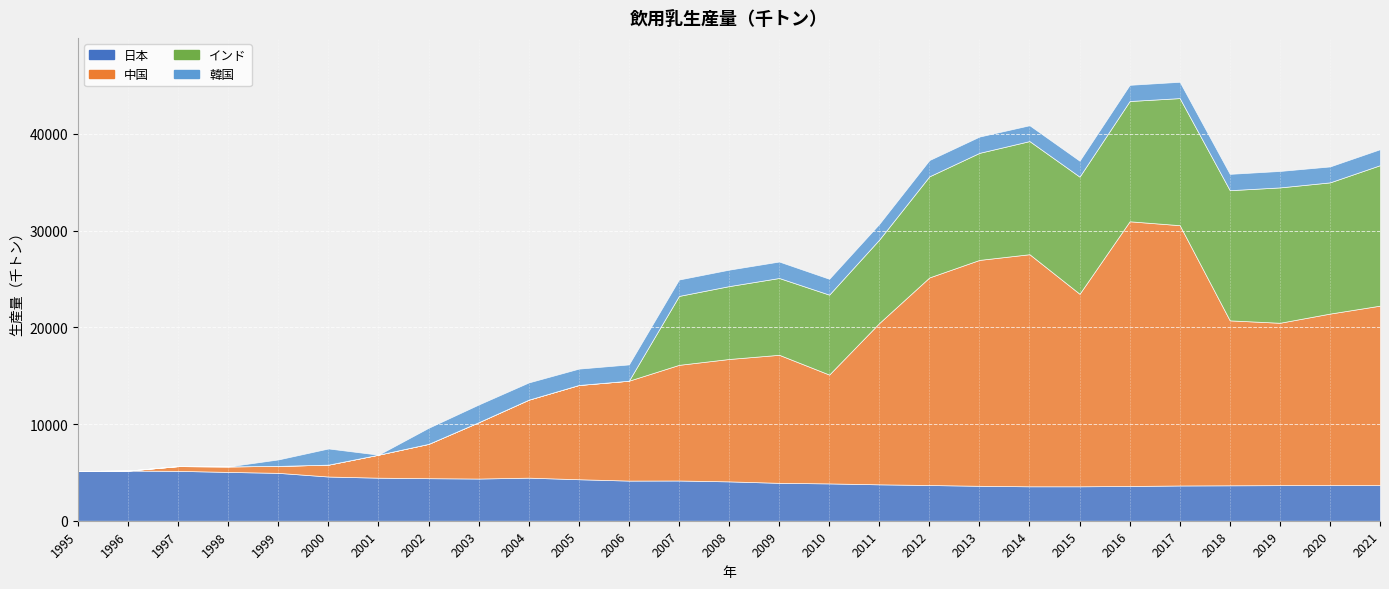

How many lines are shown in the chart?

4